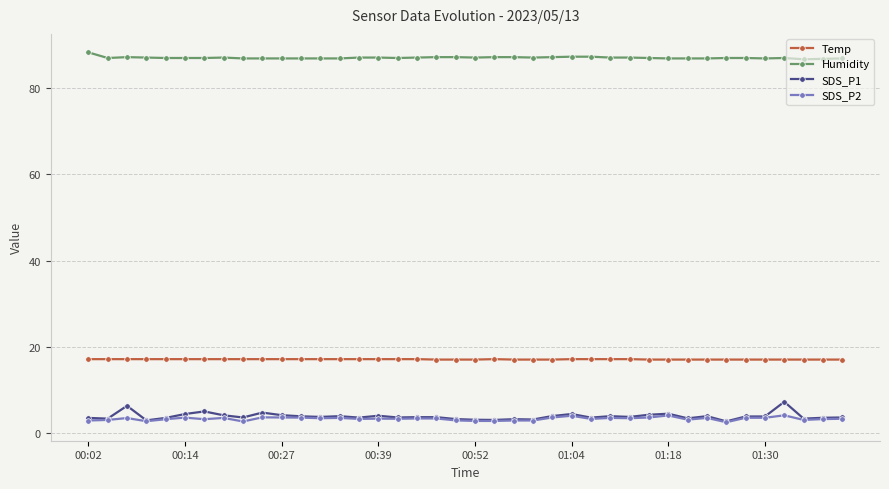

What is the greatest value displayed?

88.2